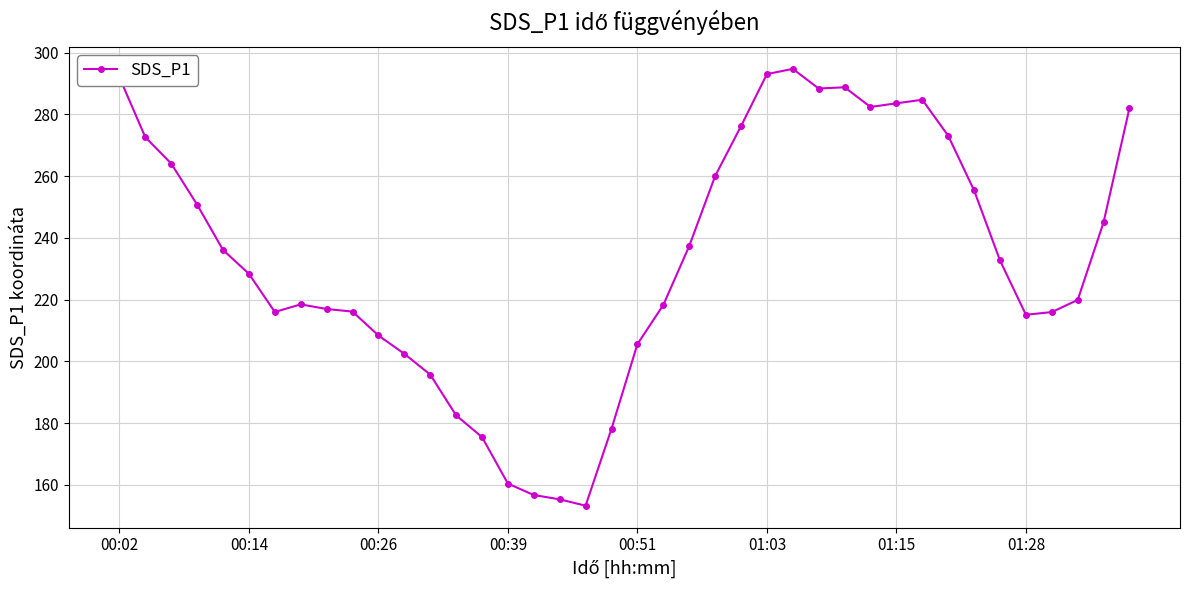

What is the smallest value displayed?

153.3